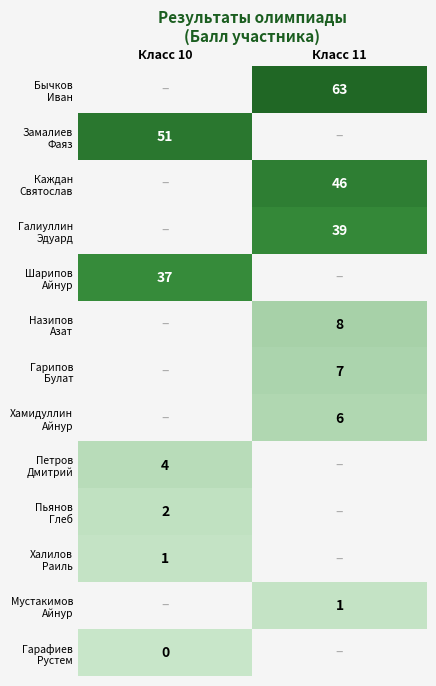

How many series are shown in this chart?

13